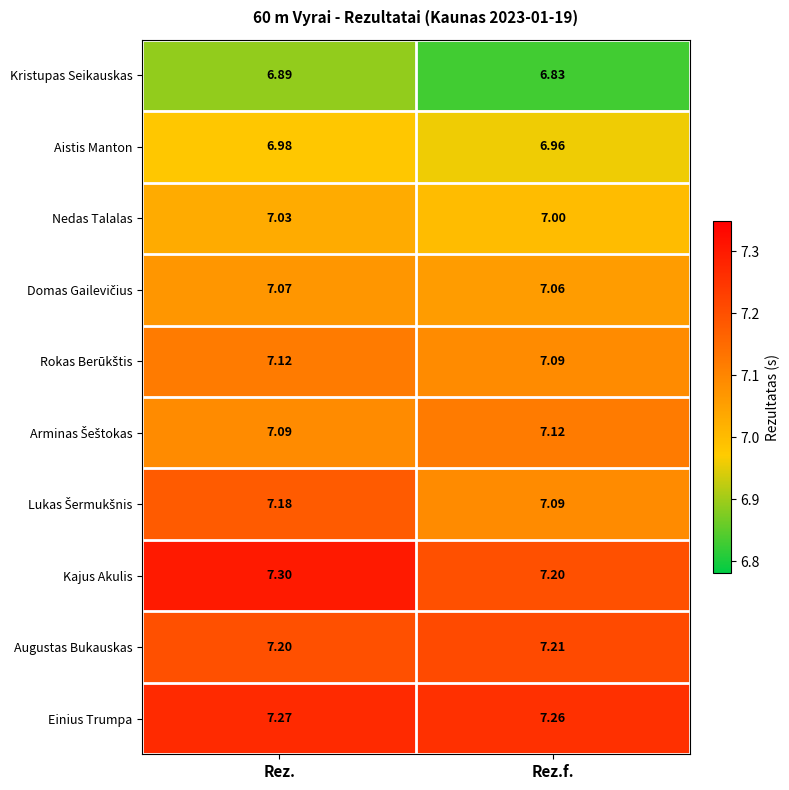

Where is Nedas Talalas nearest to the value 7?

Rez.f.